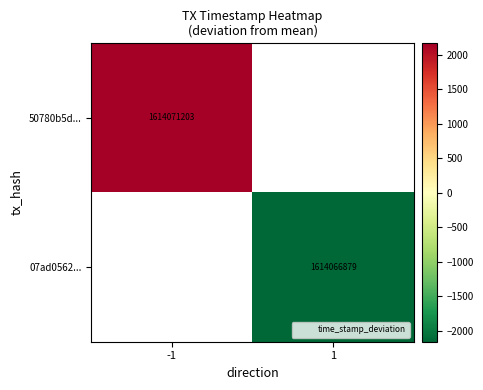

At how many categories does at least one series exceed 2090?

1